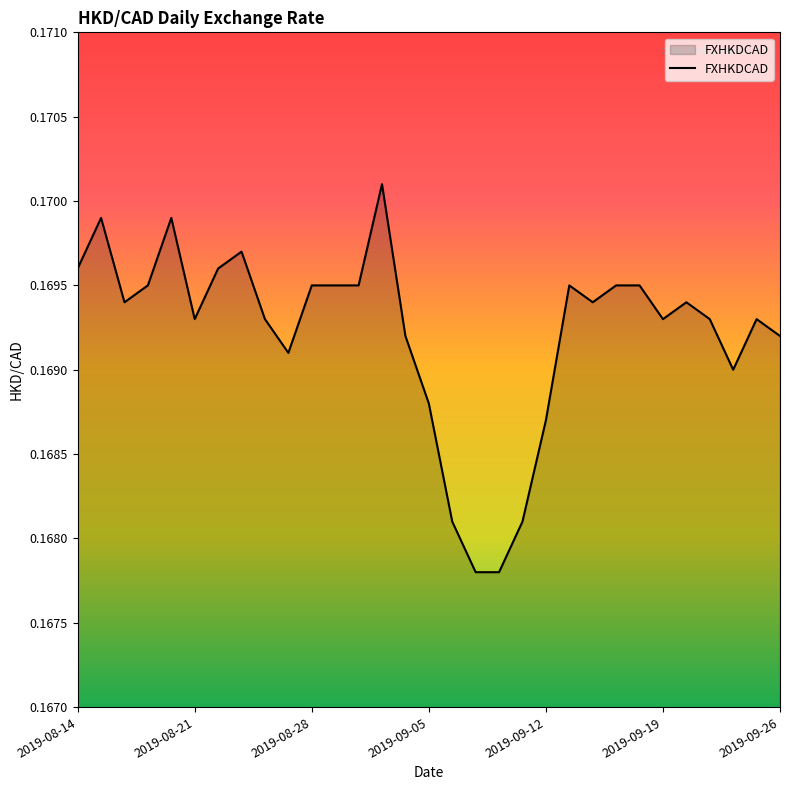

True or false: the data shows 0.3 at 2019-08-28.

False